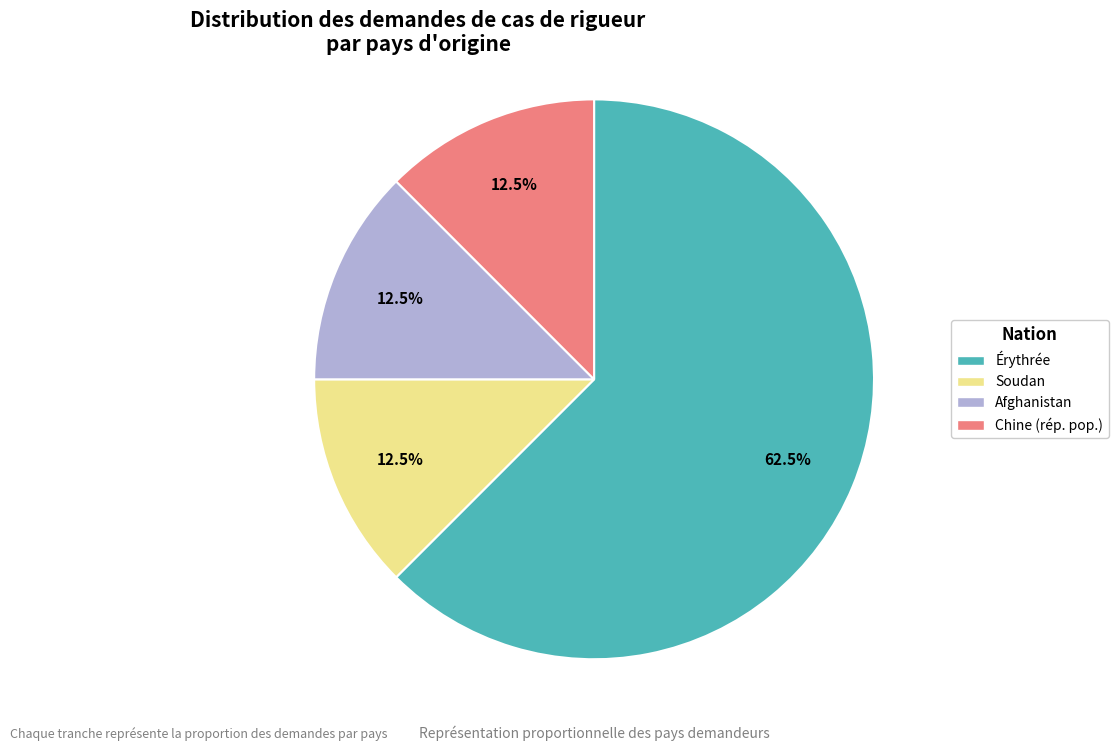

Combined, what portion of the pie is Chine (rép. pop.) and Afghanistan?

25.0%